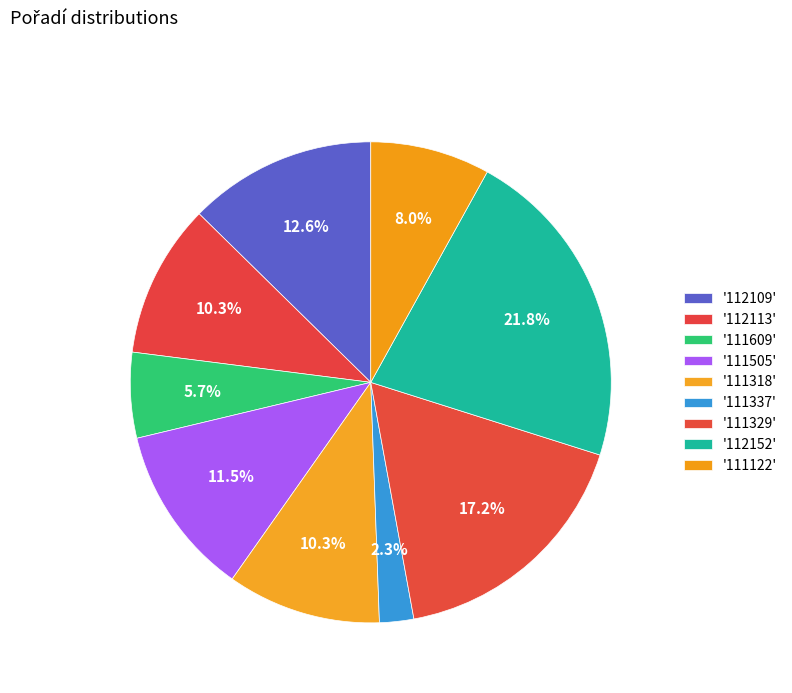

How many slices are in this pie chart?

9